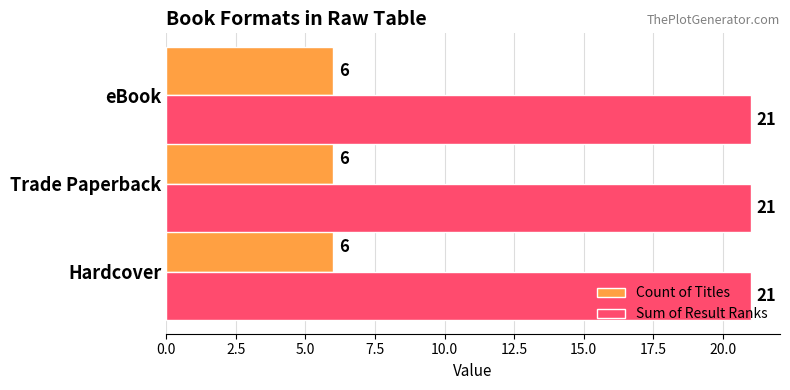

At how many categories does at least one series exceed 19?

3